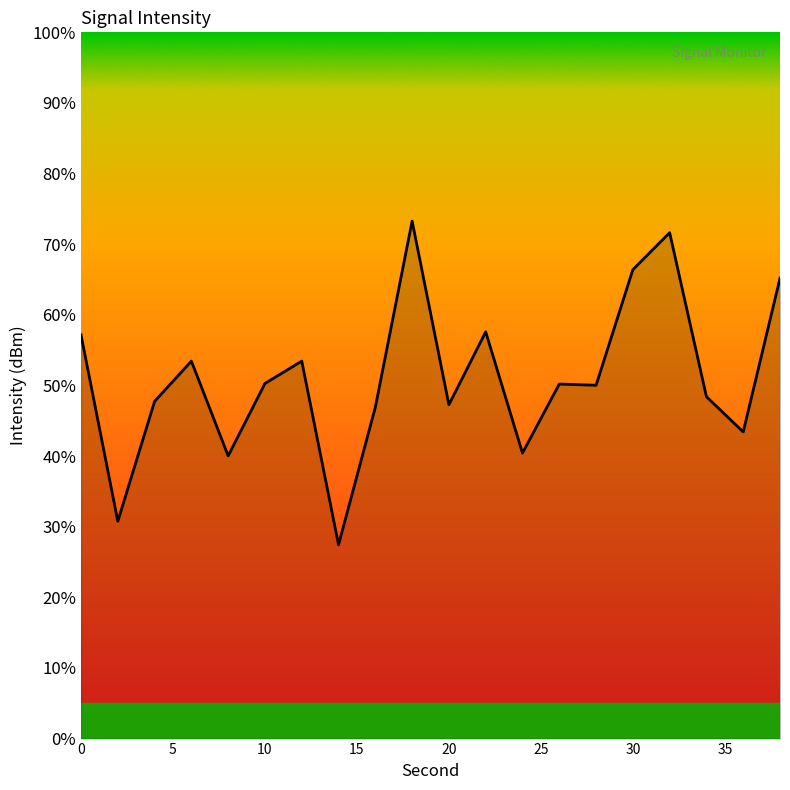

What is the difference between the maximum and minimum values?

45.8